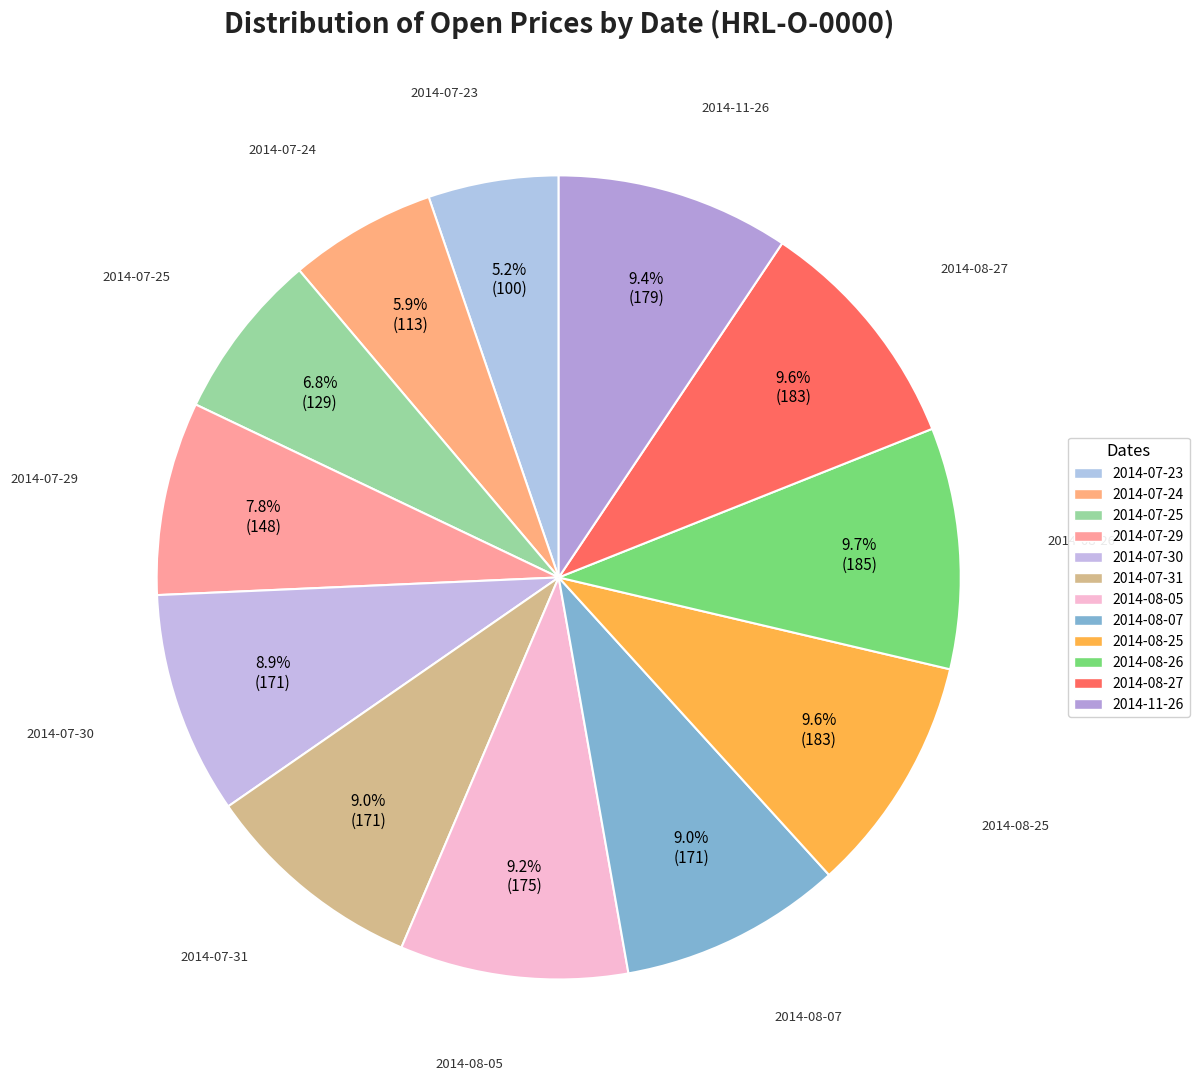

Rank the categories by value from lowest to highest.

2014-07-23, 2014-07-24, 2014-07-25, 2014-07-29, 2014-07-30, 2014-07-31, 2014-08-07, 2014-08-05, 2014-11-26, 2014-08-25, 2014-08-27, 2014-08-26